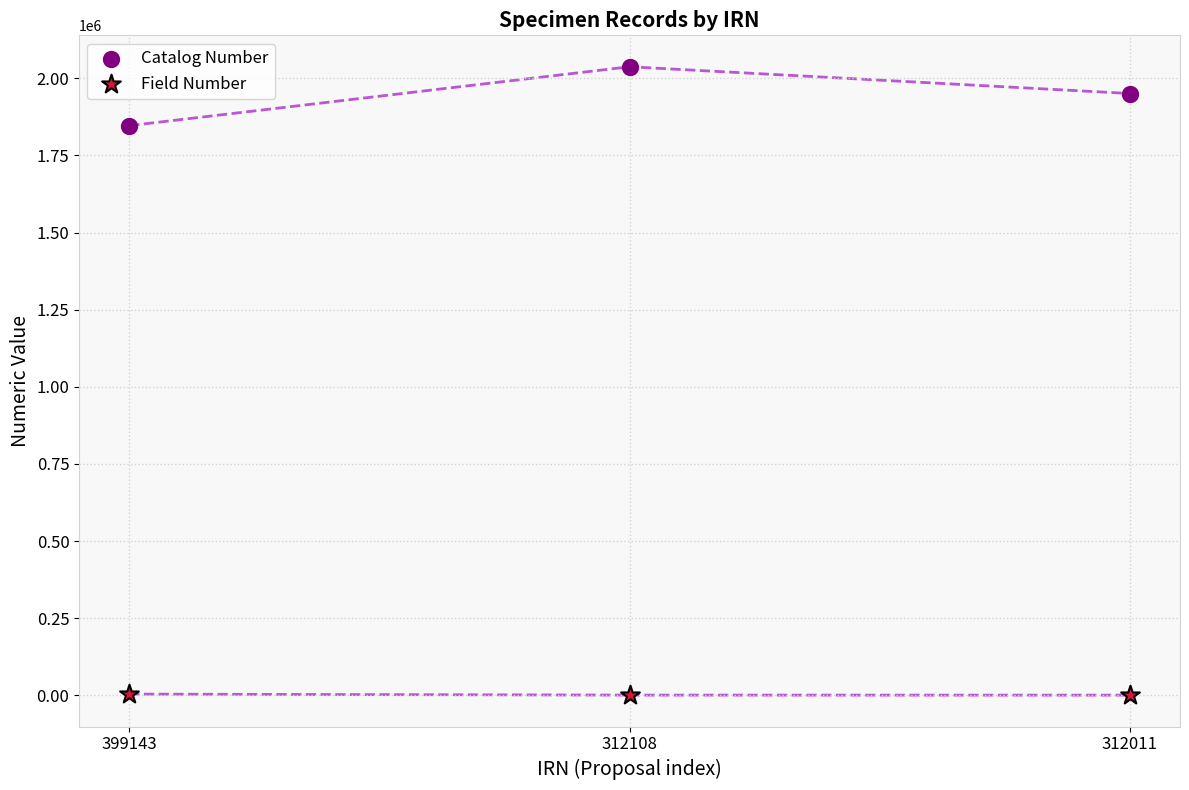

Across all series, what Y value is closest to 1018918?

1846578